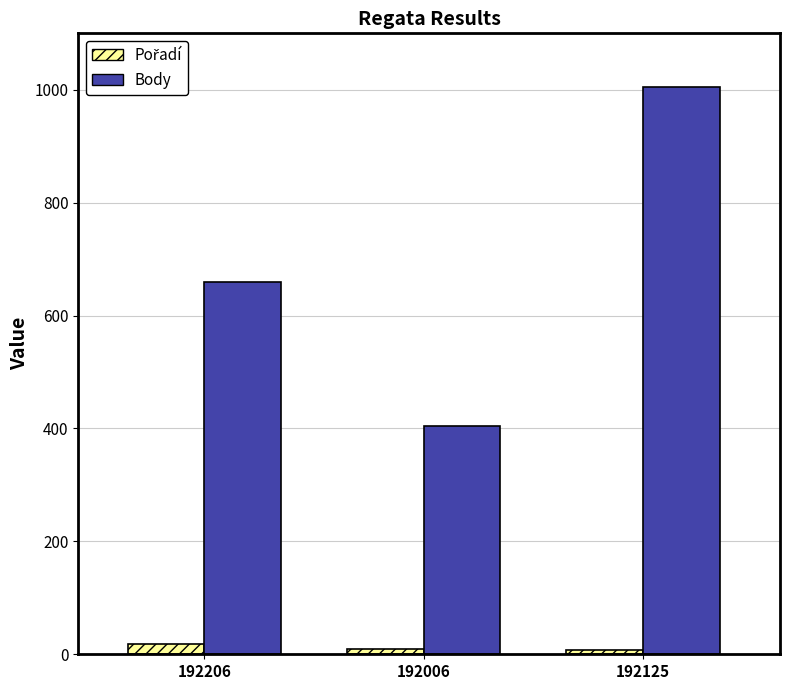

Which series changed the most between 192206 and 192125?

Body